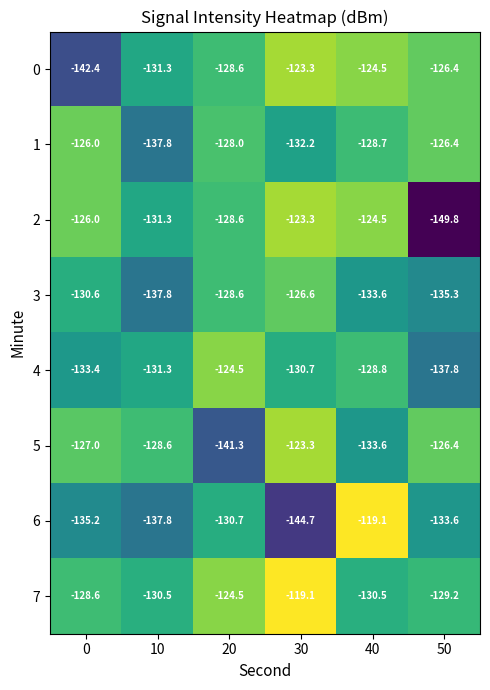

What is the spread (max minus min) of values at 10?

9.2